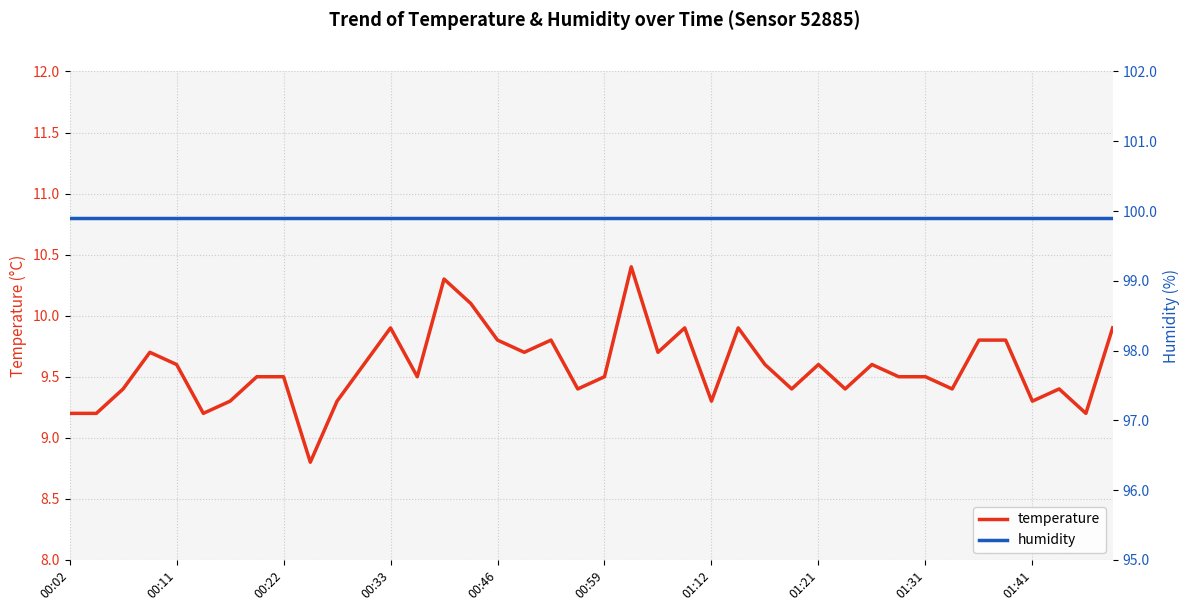

Is this an area chart (filled region under the line)?

No